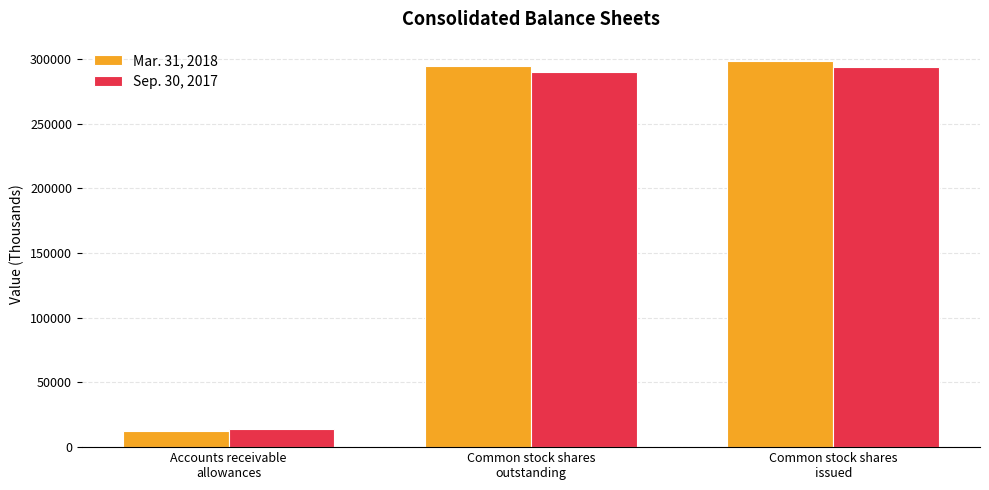

List the labels in order of Sep. 30, 2017 value, largest first.

Common stock shares
issued, Common stock shares
outstanding, Accounts receivable
allowances